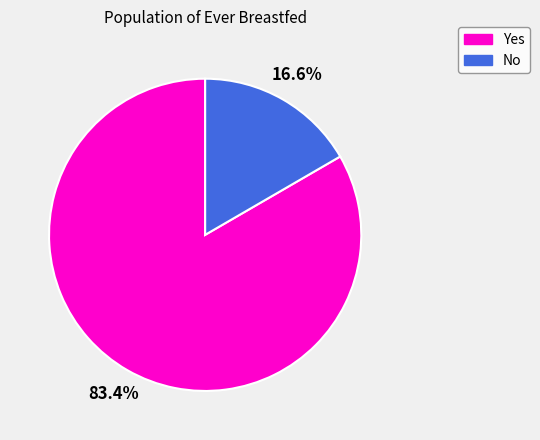

To the nearest percent, what is the difference between the largest and smallest slice percentages?

67%